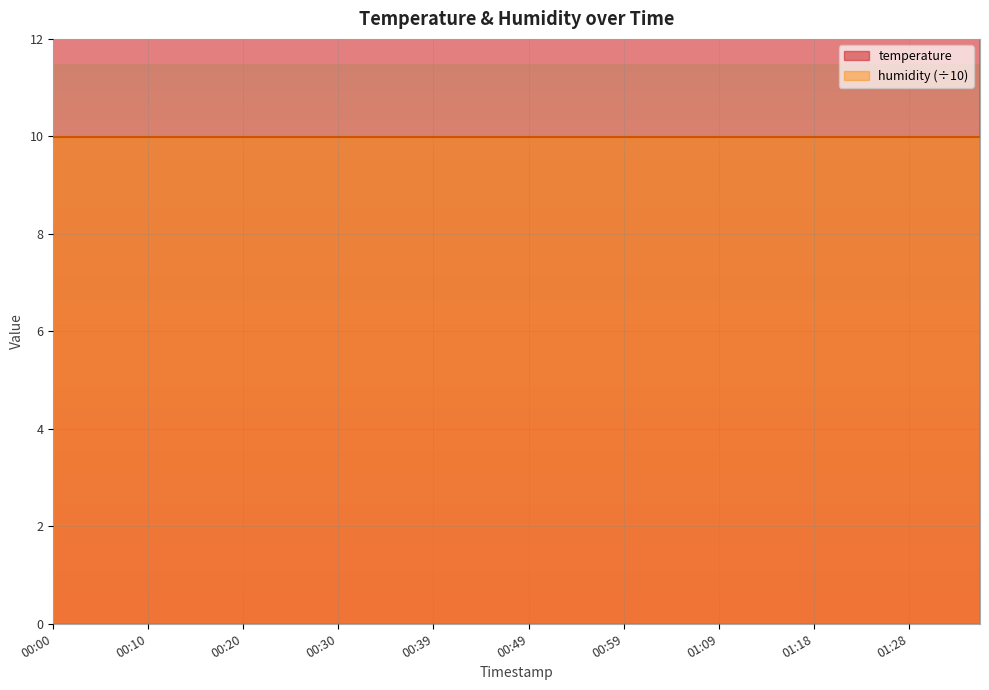

What is the ratio of the value at 01:31 to the value at 00:47?

1.0